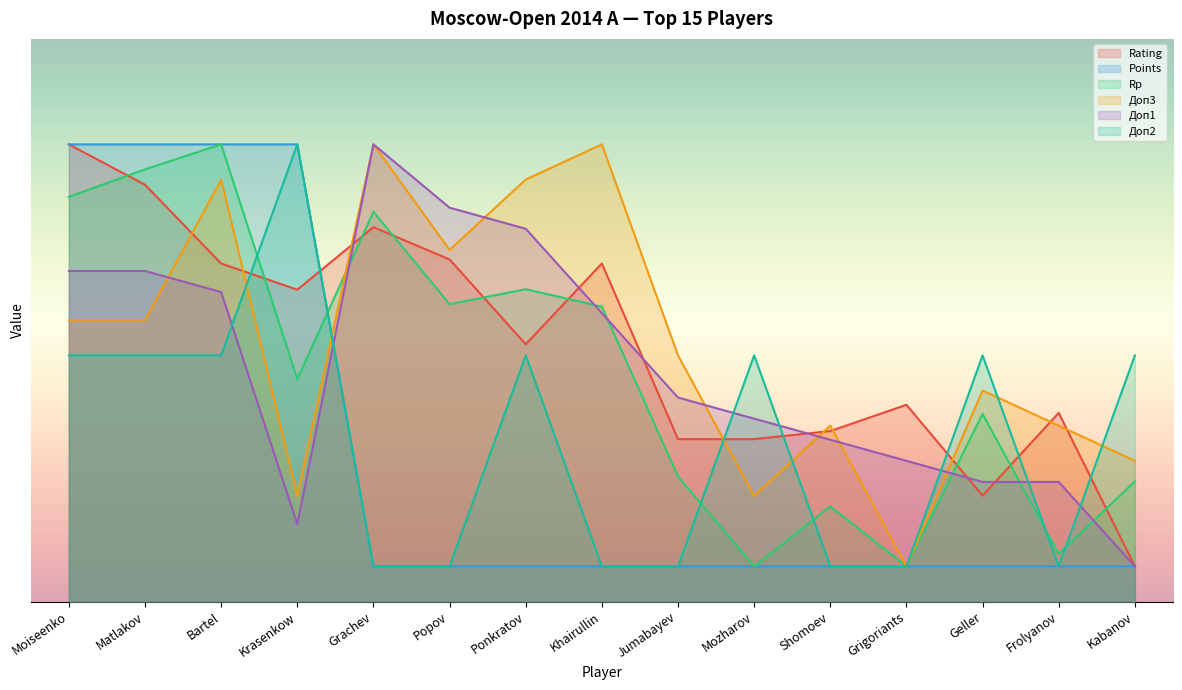

Does the chart display data point markers on the line(s)?

No